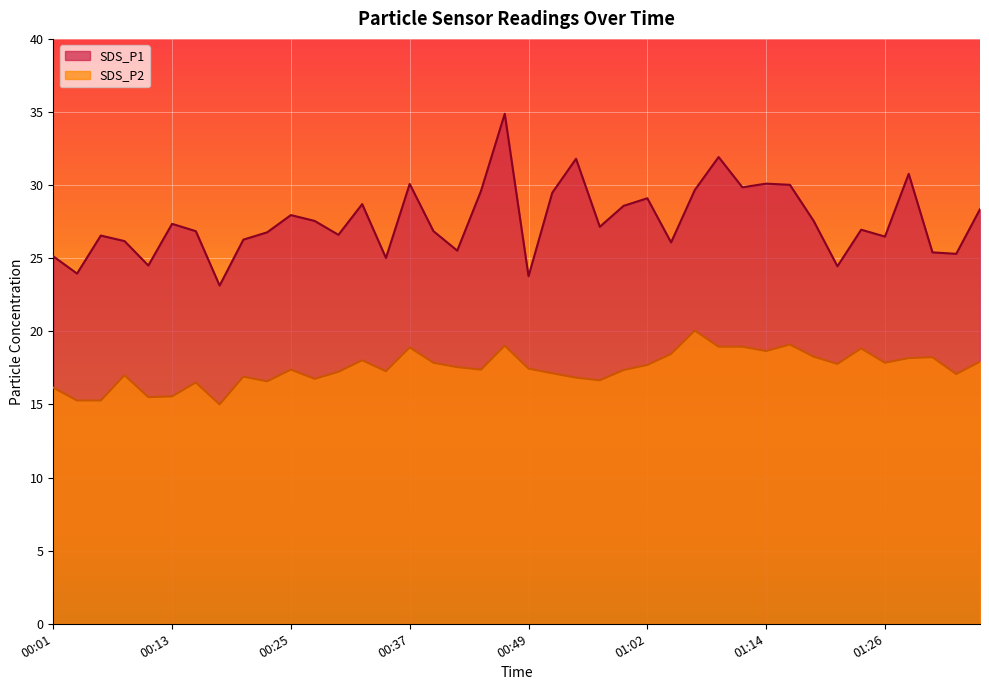

In SDS_P2, how many points are higher than both neighbors (excluding endpoints)?

11